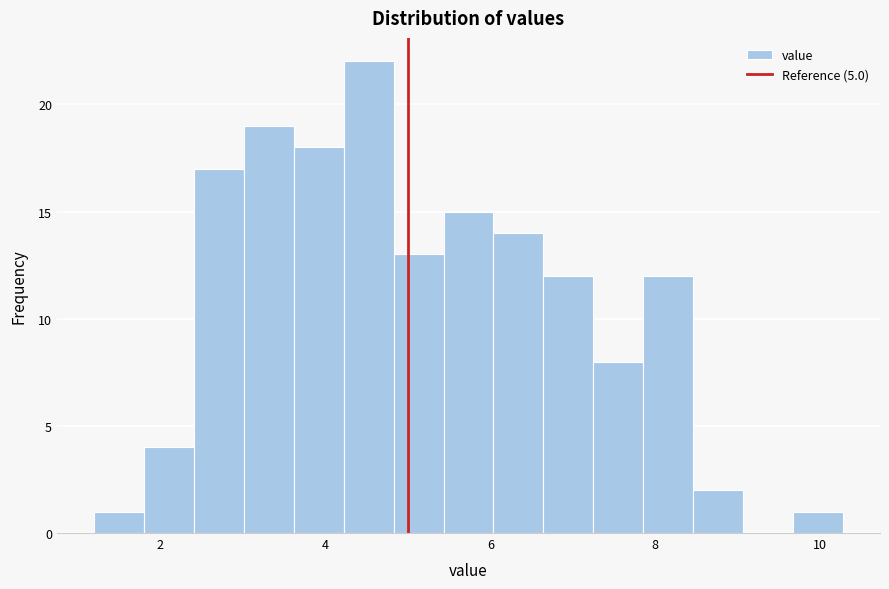

Around what value on the x-axis is the tallest bar? Give the approximate position of its centre, as read against the axis.

4.6